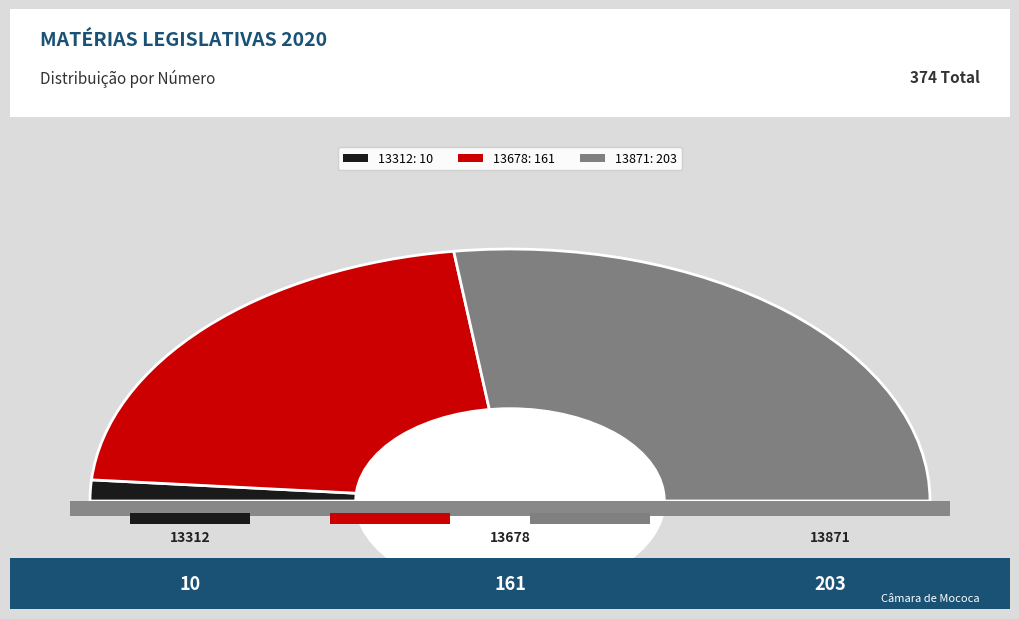

What is the total percentage of 13871 and 13678?

97.3%